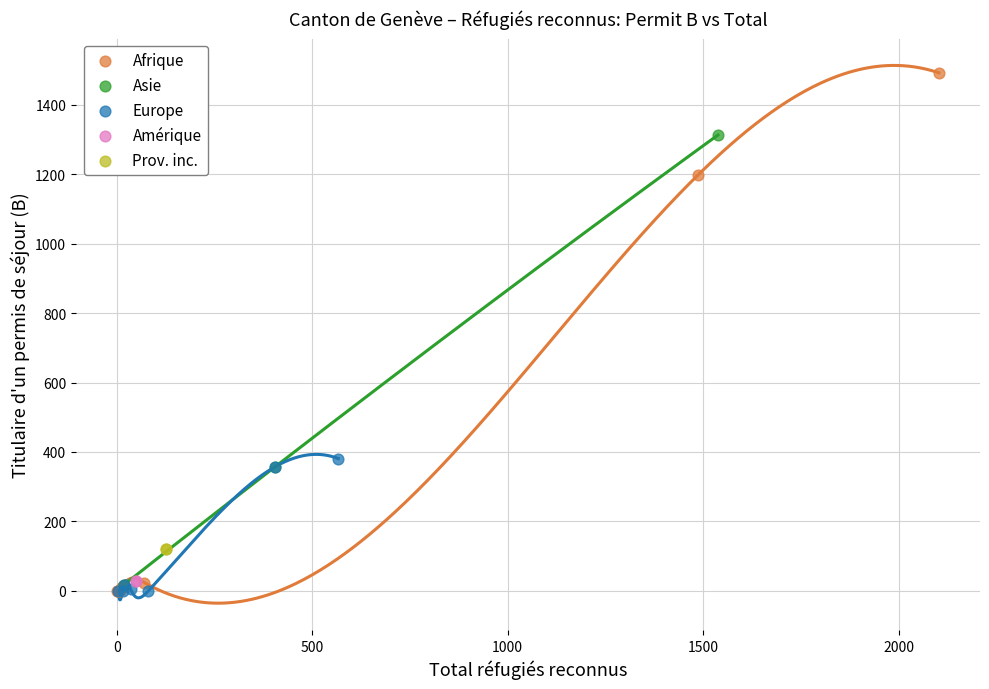

What are all the series names shown in the legend?

Afrique, Asie, Europe, Amérique, Prov. inc.